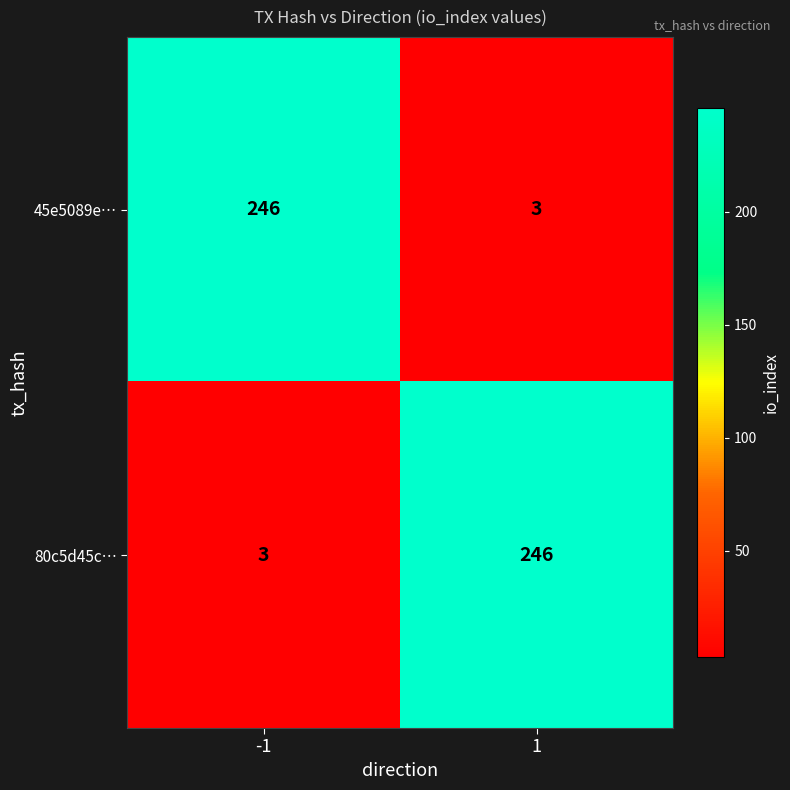

Reading left to right, what are all the values shown in this chart?

45e5089e…: -1=246	1=3
80c5d45c…: -1=3	1=246